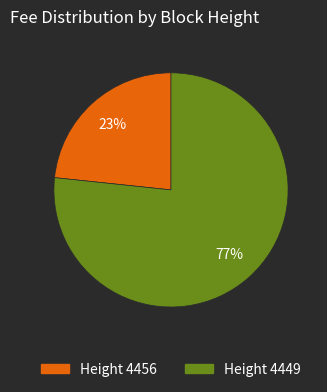

Does any single category account for the majority?

Yes